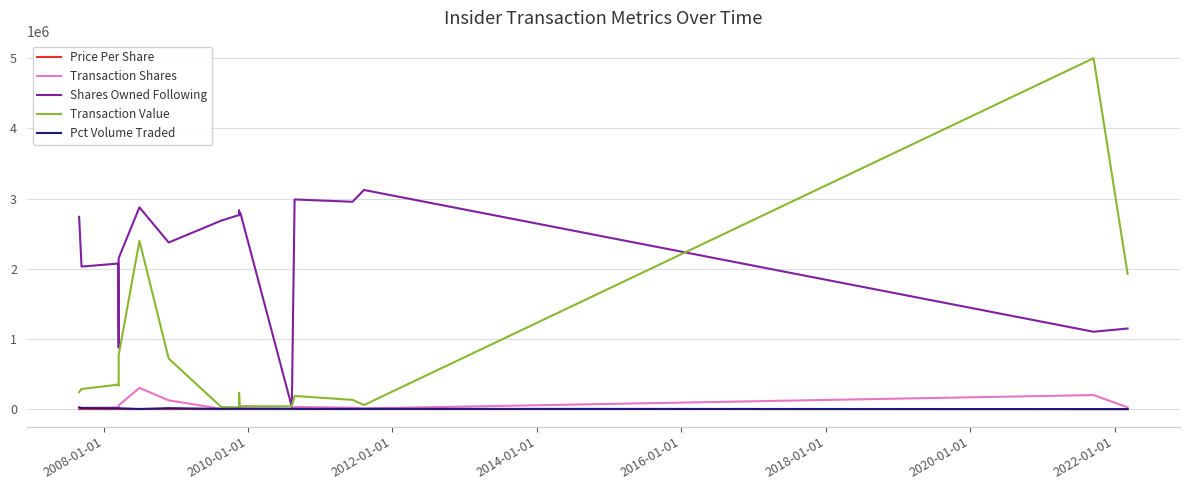

True or false: Pct Volume Traded and Shares Owned Following intersect in this chart.

False